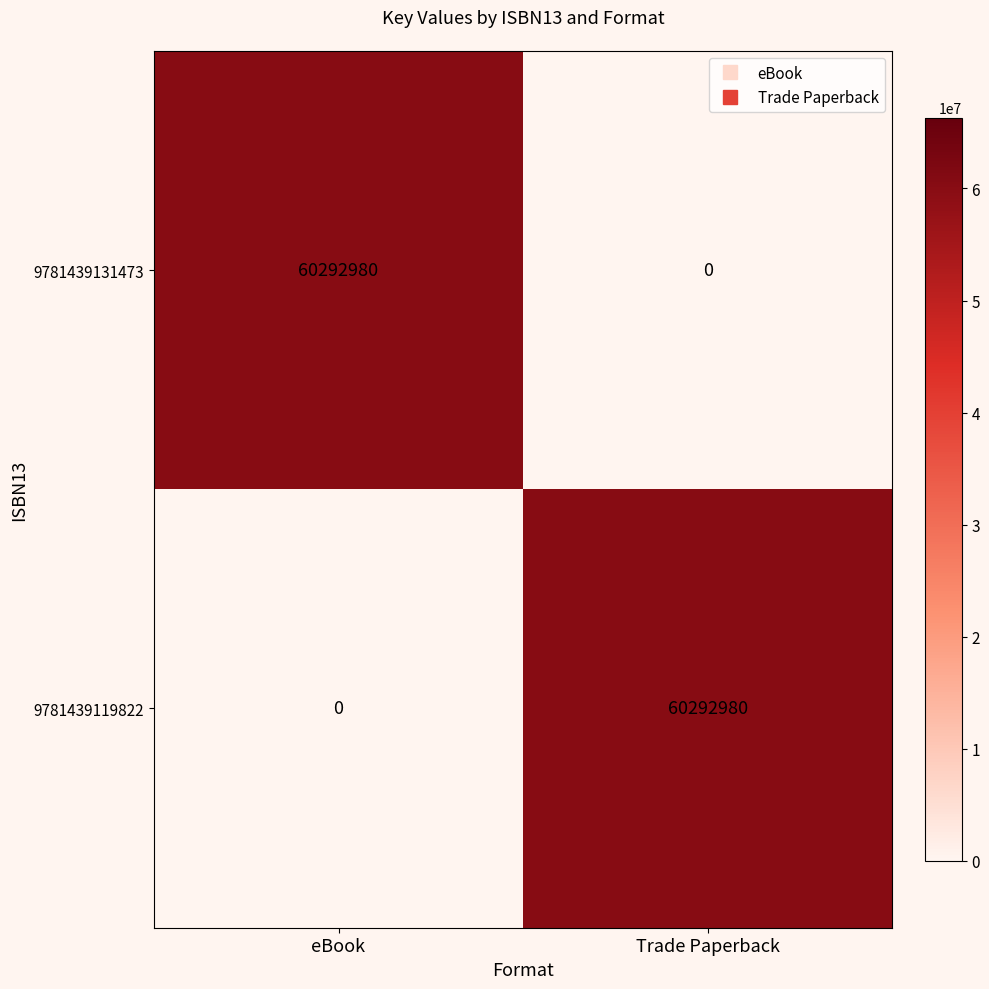

What is the spread (max minus min) of values at Trade Paperback?

60292980